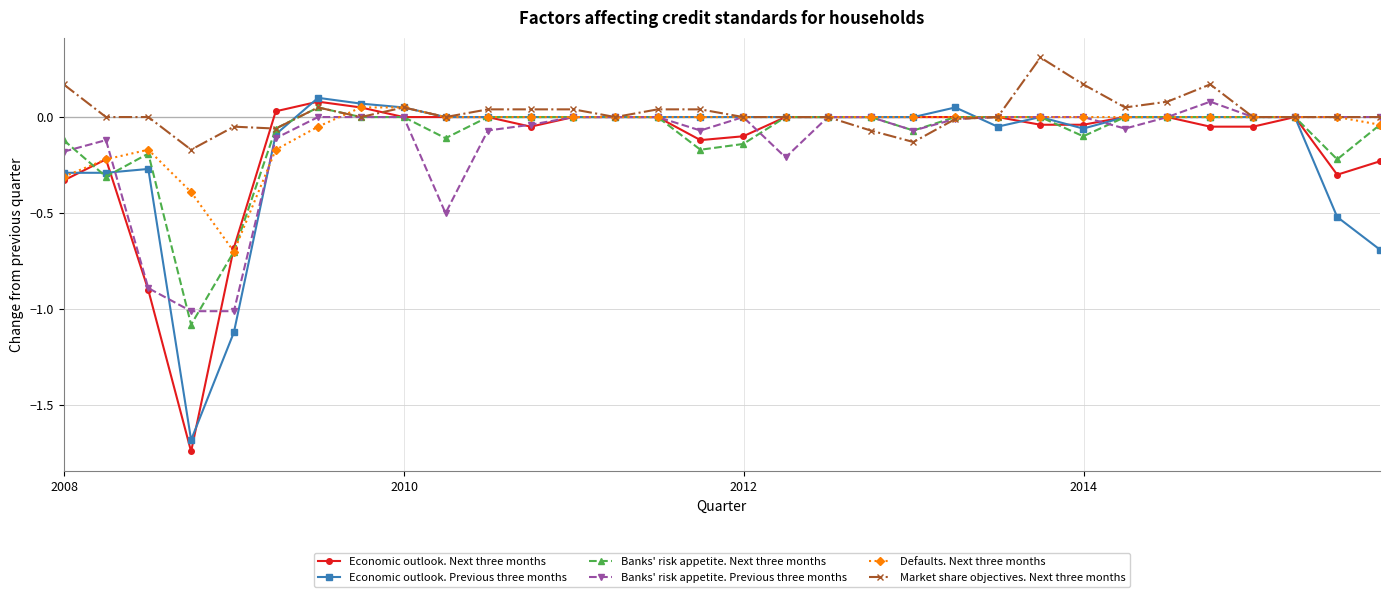

True or false: Market share objectives. Next three months has more than 1 points higher than both neighbors.

True